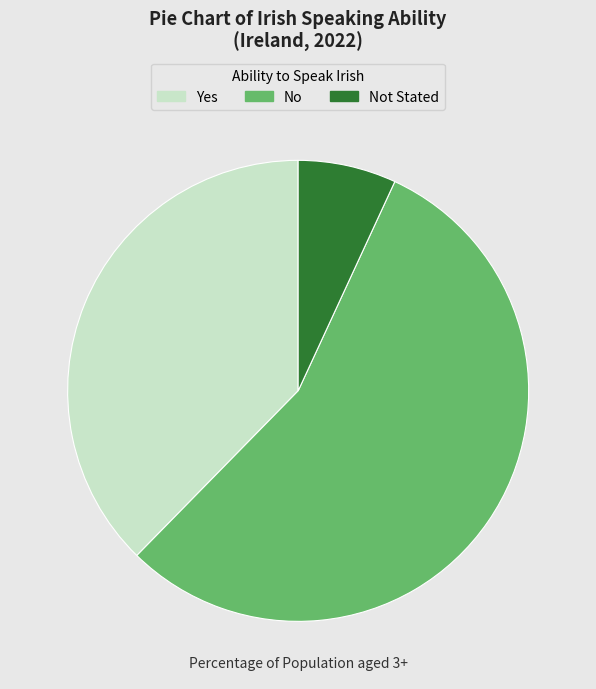

How many segments does this pie chart have?

3